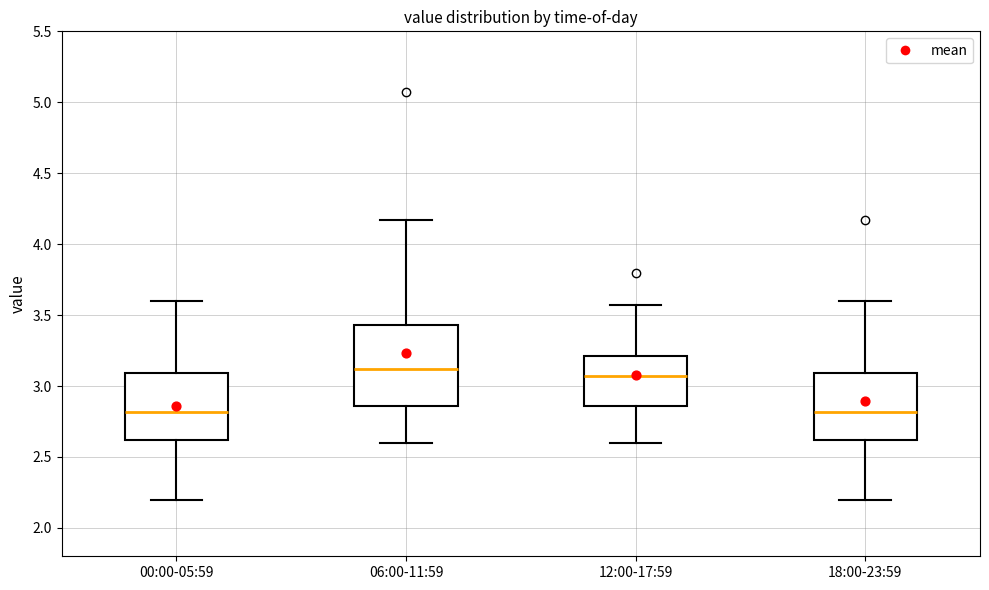

Comparing the boxes themselves (not the whiskers), which one is the tallest?

06:00-11:59